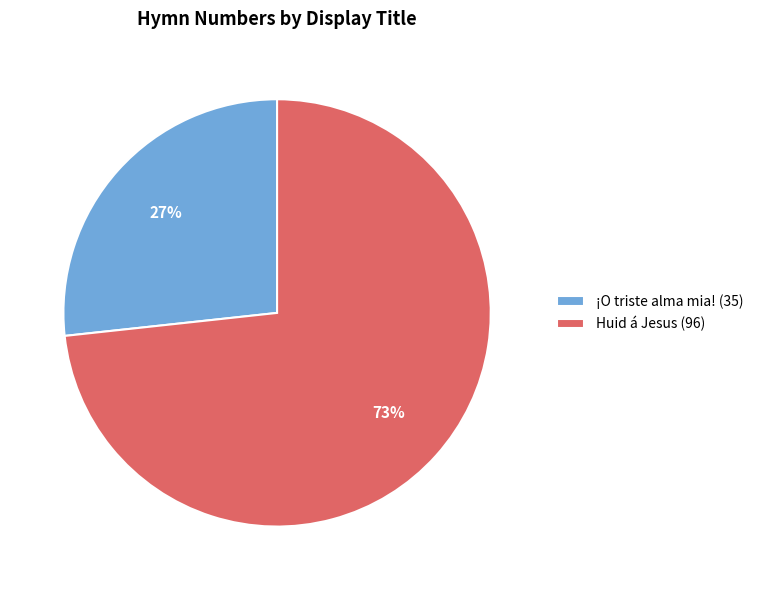

How many segments does this pie chart have?

2